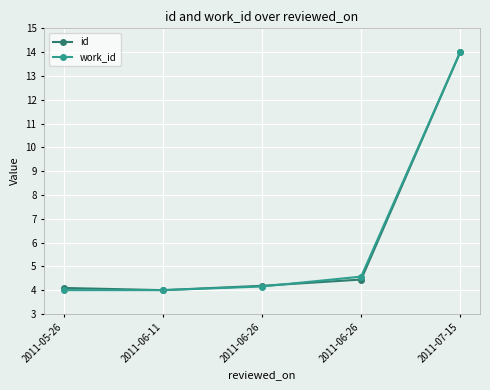

Is this an area chart (filled region under the line)?

No